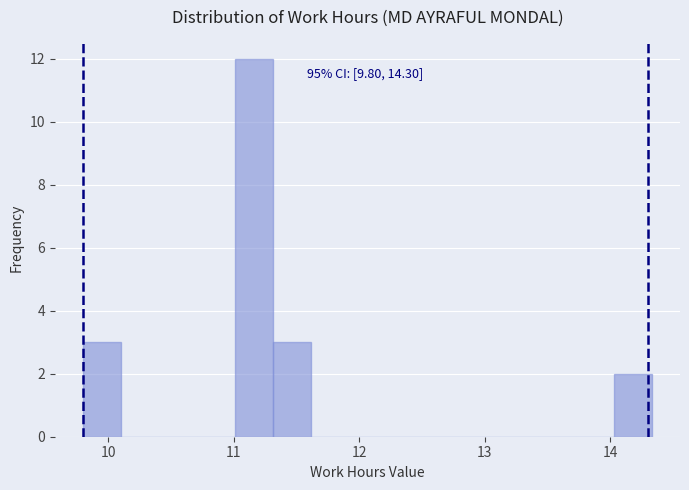

Around what value on the x-axis is the tallest bar? Give the approximate position of its centre, as read against the axis.

11.2